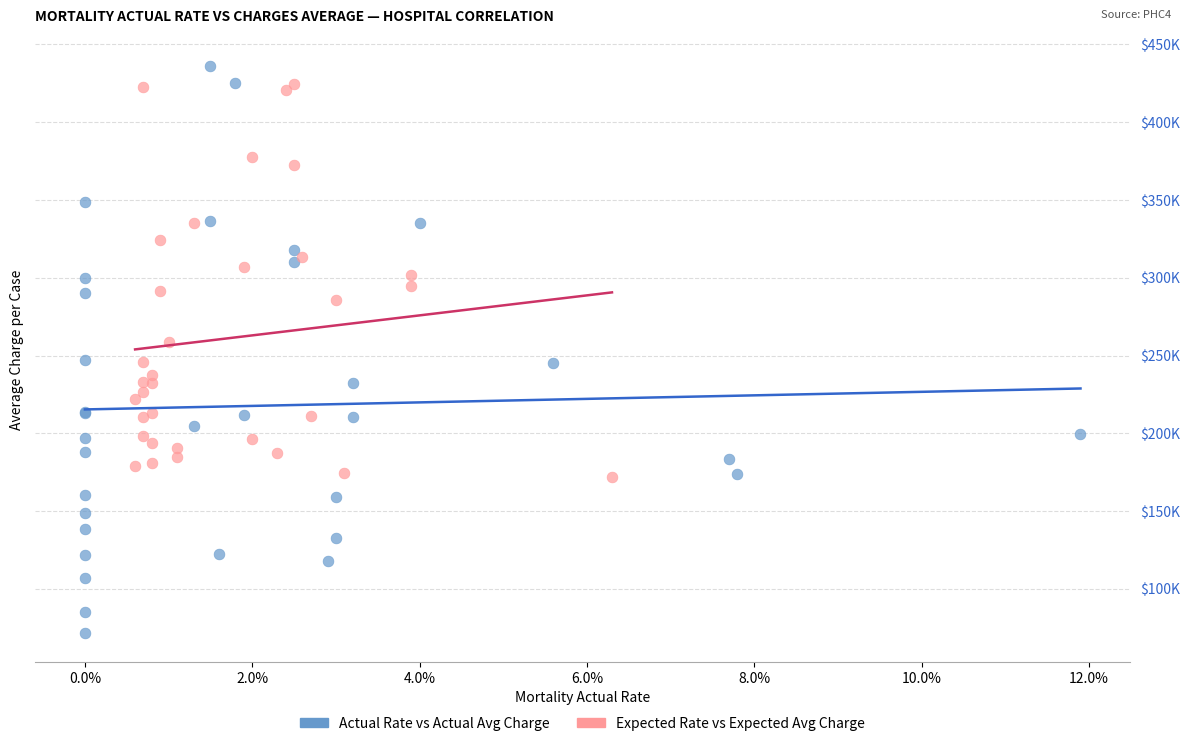

What are all the series names shown in the legend?

Actual Rate vs Actual Avg Charge, Expected Rate vs Expected Avg Charge